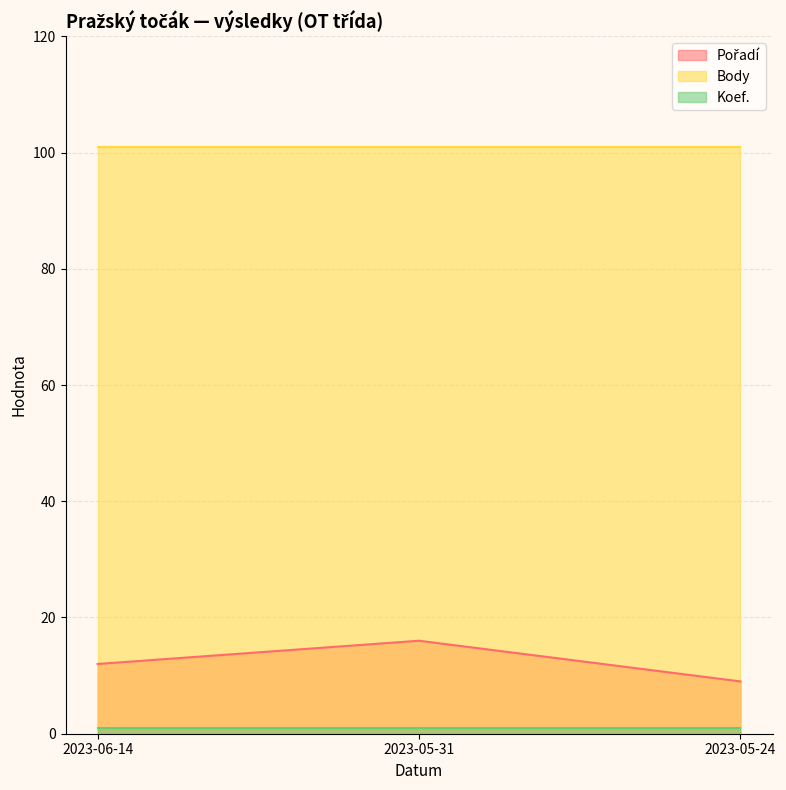

What is the smallest value displayed?

1